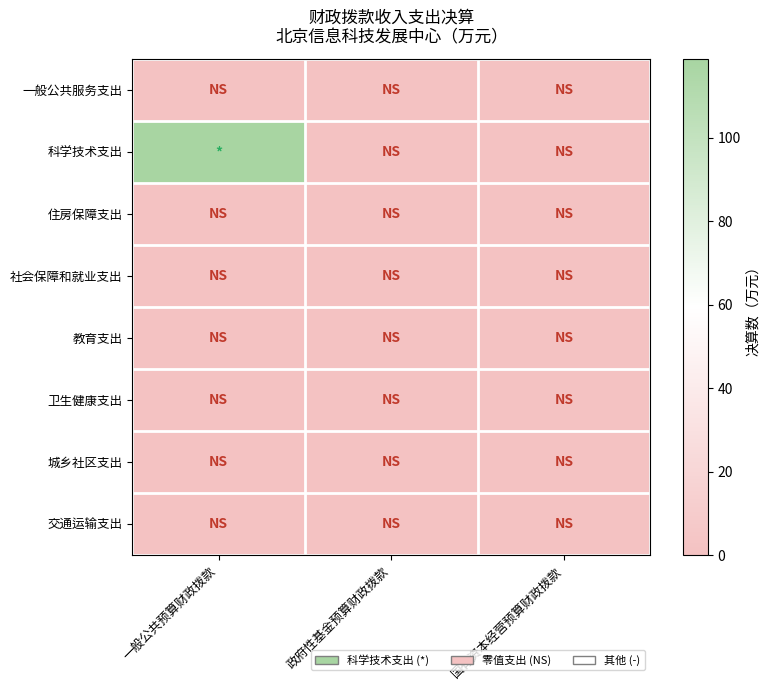

Rank the series by their maximum value, from highest to lowest.

科学技术支出, 一般公共服务支出, 住房保障支出, 社会保障和就业支出, 教育支出, 卫生健康支出, 城乡社区支出, 交通运输支出